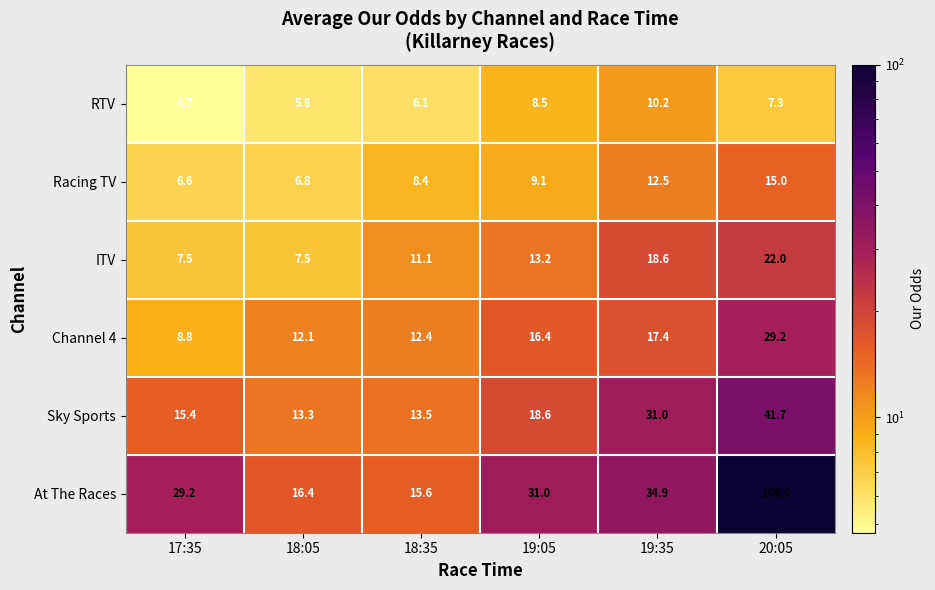

The value of Racing TV at 20:05 is 8.6. True or false?

False